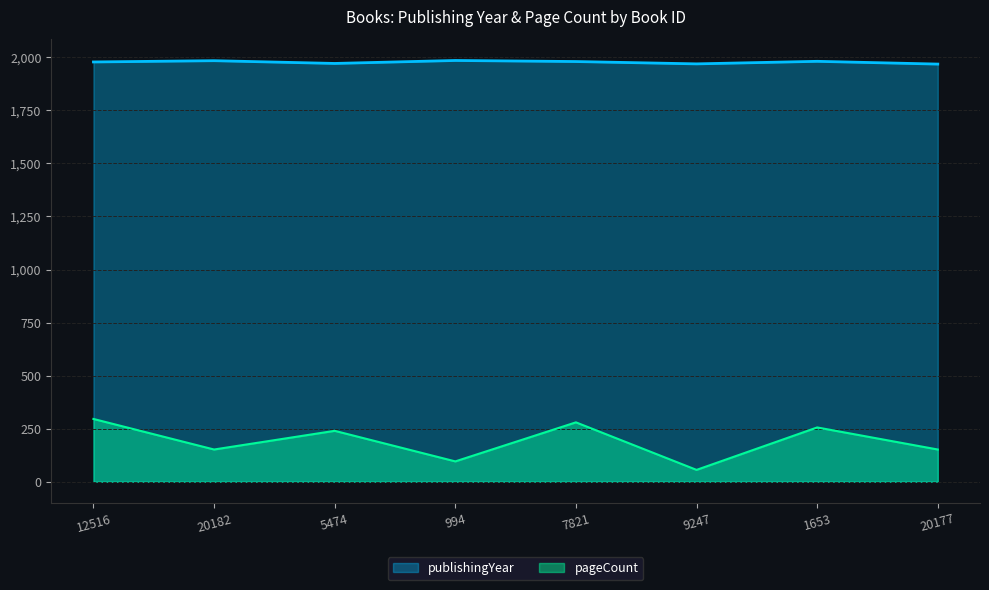

True or false: publishingYear has more than 2 points higher than both neighbors.

True